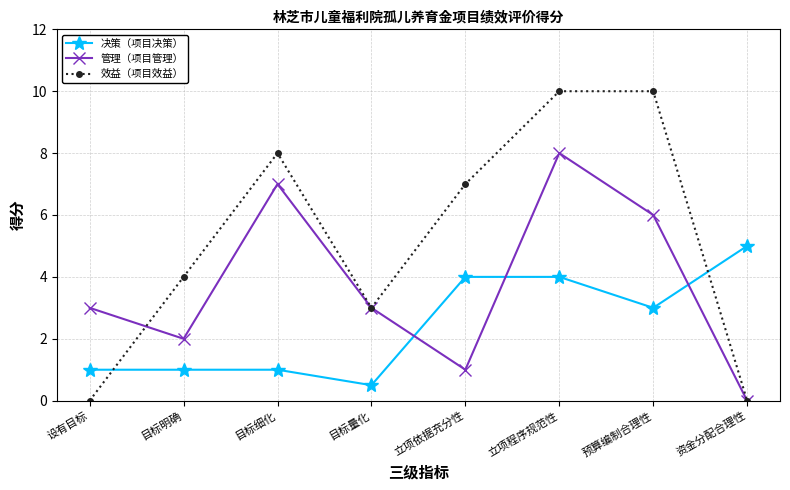

Reading left to right, what are all the values shown in this chart?

决策（项目决策）: 1.0	1.0	1.0	0.5	4.0	4.0	3.0	5.0
管理（项目管理）: 3.0	2.0	7.0	3.0	1.0	8.0	6.0	0.0
效益（项目效益）: 0.0	4.0	8.0	3.0	7.0	10.0	10.0	0.0